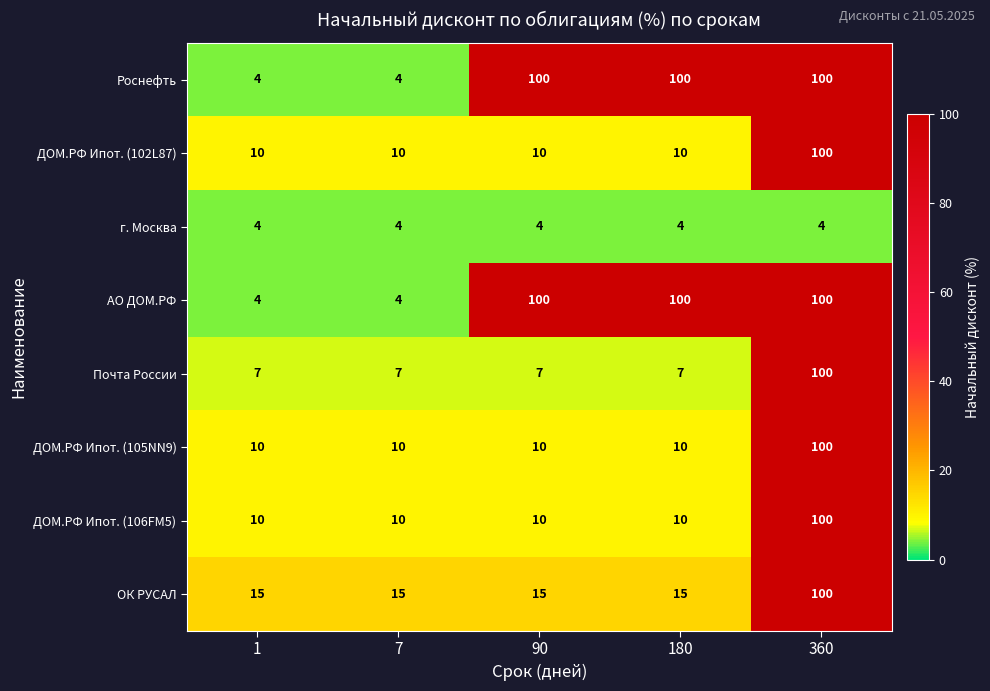

Read the Почта России value at 360, to the nearest 10.

100